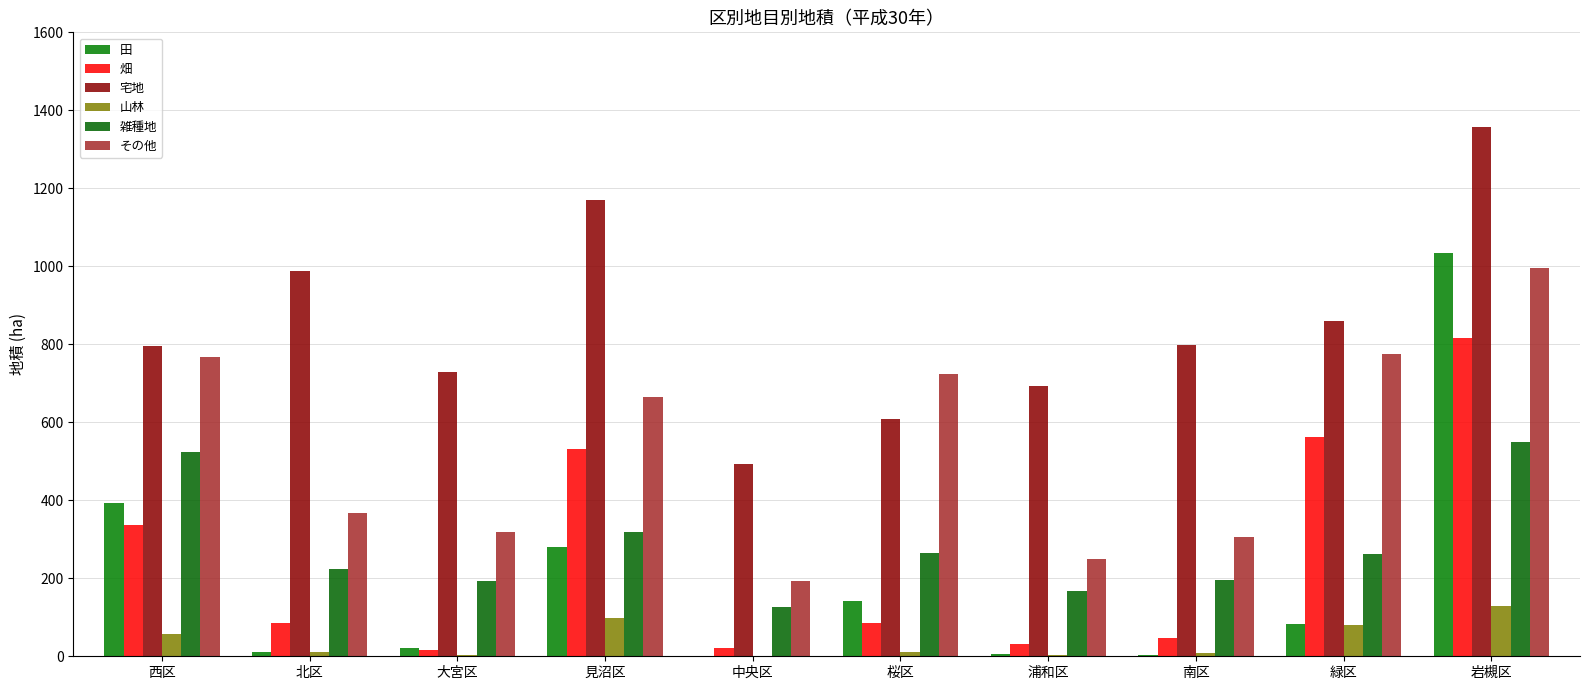

At which category is the sum across all series the highest?

岩槻区